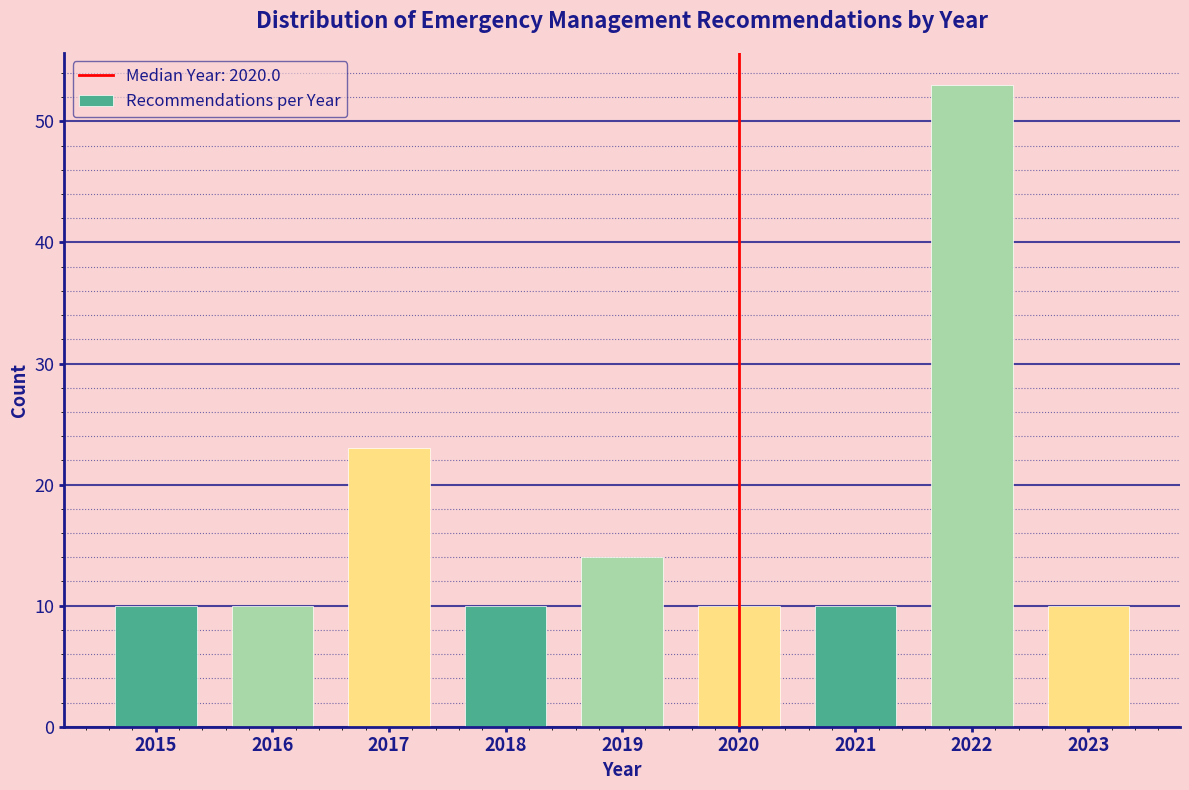

Reading right to left, what are all the values shown in this chart?

10	53	10	10	14	10	23	10	10